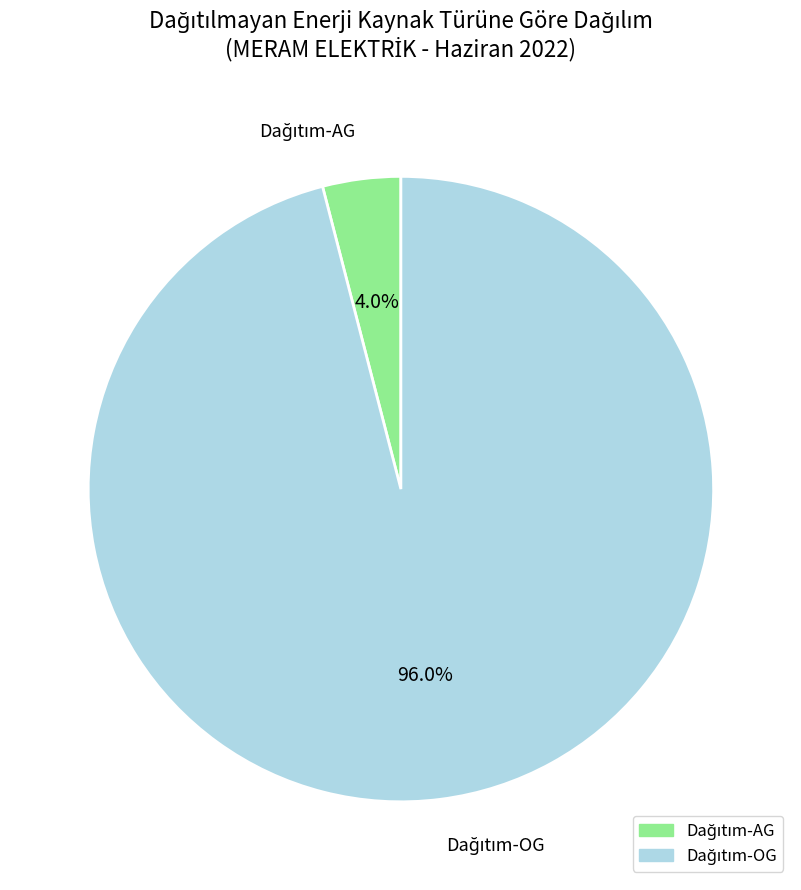

Is there any slice that represents more than half of the pie?

Yes